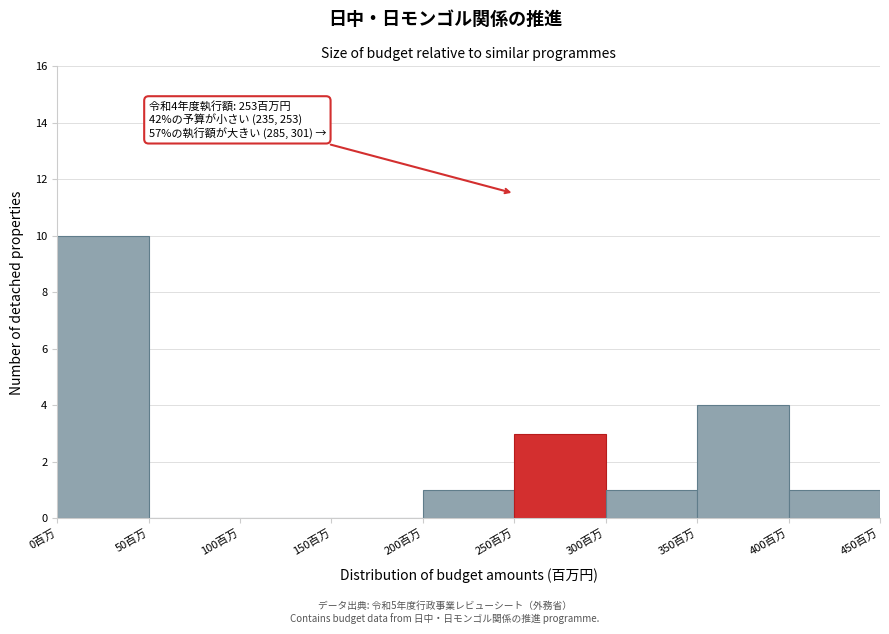

Which range on the x-axis has the tallest bar?

0 to 50